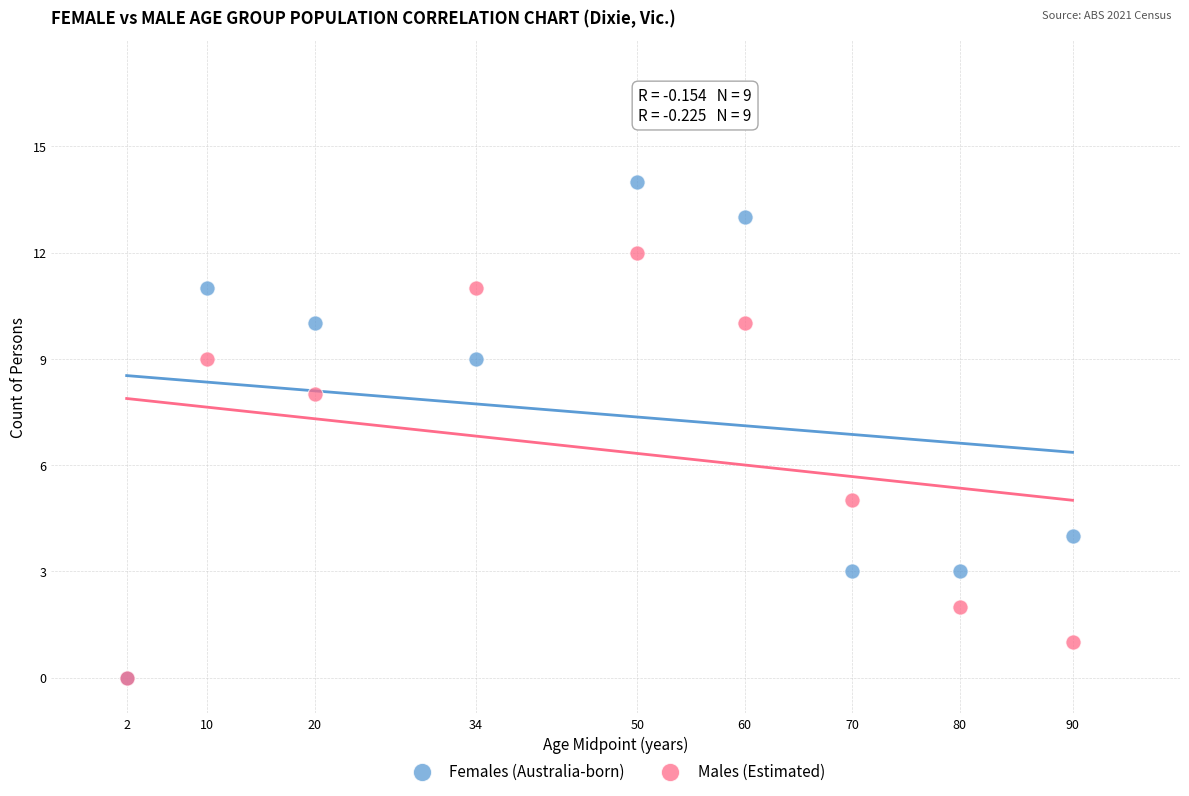

Which series reaches the maximum Y coordinate?

Females (Australia-born)